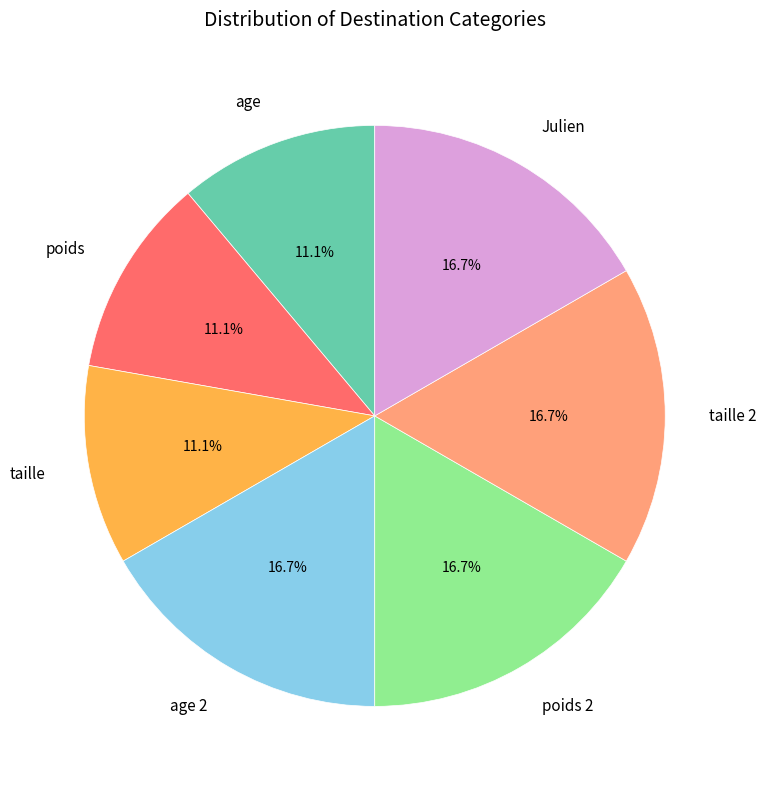

Does any single category account for the majority?

No